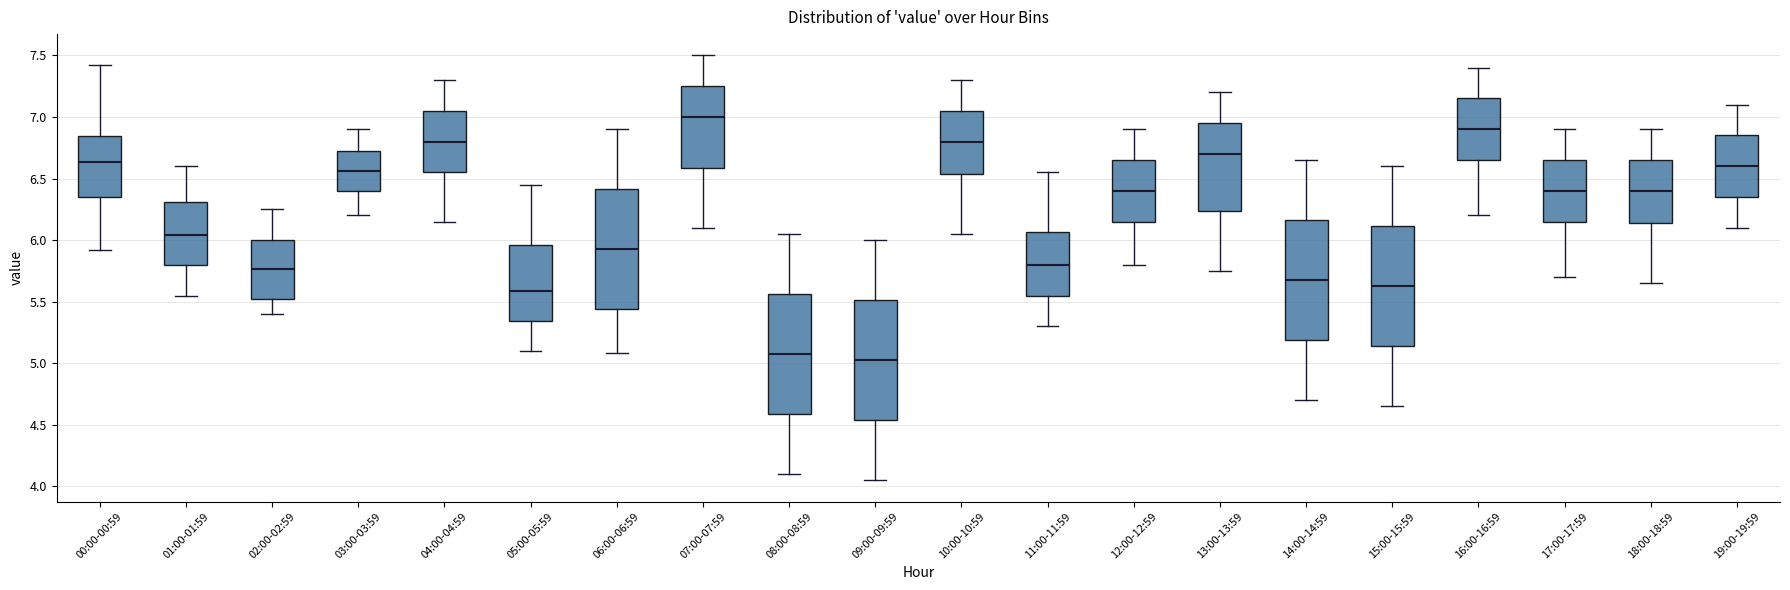

Reading left to right, read every box against the y-axis: the position of its median line, the range the box covers, and the ends of its whiskers. The values are not printed on the chart, so give them approximately, as read against the axis.

00:00-00:59: median 6.65, box 6.35 to 6.85, whiskers 5.90 to 7.40
01:00-01:59: median 6.05, box 5.80 to 6.30, whiskers 5.55 to 6.60
02:00-02:59: median 5.75, box 5.50 to 6.00, whiskers 5.40 to 6.25
03:00-03:59: median 6.55, box 6.40 to 6.75, whiskers 6.20 to 6.90
04:00-04:59: median 6.80, box 6.55 to 7.05, whiskers 6.15 to 7.30
05:00-05:59: median 5.60, box 5.35 to 5.95, whiskers 5.10 to 6.45
06:00-06:59: median 5.95, box 5.45 to 6.40, whiskers 5.10 to 6.90
07:00-07:59: median 7.00, box 6.60 to 7.25, whiskers 6.10 to 7.50
08:00-08:59: median 5.10, box 4.60 to 5.55, whiskers 4.10 to 6.05
09:00-09:59: median 5.05, box 4.55 to 5.50, whiskers 4.05 to 6.00
10:00-10:59: median 6.80, box 6.55 to 7.05, whiskers 6.05 to 7.30
11:00-11:59: median 5.80, box 5.55 to 6.05, whiskers 5.30 to 6.55
12:00-12:59: median 6.40, box 6.15 to 6.65, whiskers 5.80 to 6.90
13:00-13:59: median 6.70, box 6.25 to 6.95, whiskers 5.75 to 7.20
14:00-14:59: median 5.70, box 5.20 to 6.15, whiskers 4.70 to 6.65
15:00-15:59: median 5.65, box 5.15 to 6.10, whiskers 4.65 to 6.60
16:00-16:59: median 6.90, box 6.65 to 7.15, whiskers 6.20 to 7.40
17:00-17:59: median 6.40, box 6.15 to 6.65, whiskers 5.70 to 6.90
18:00-18:59: median 6.40, box 6.15 to 6.65, whiskers 5.65 to 6.90
19:00-19:59: median 6.60, box 6.35 to 6.85, whiskers 6.10 to 7.10